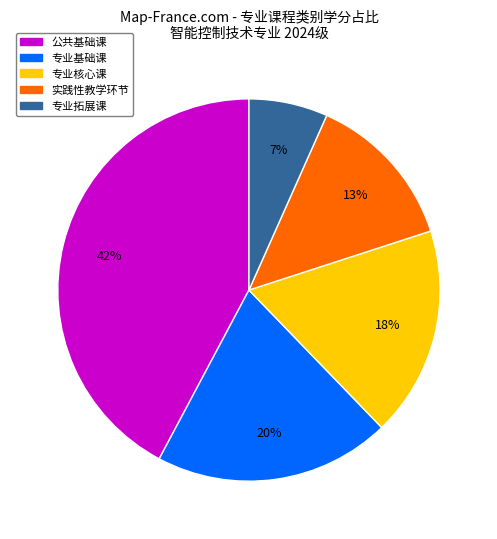

To the nearest percent, what is the combined percentage of 公共基础课 and 专业核心课?

60%